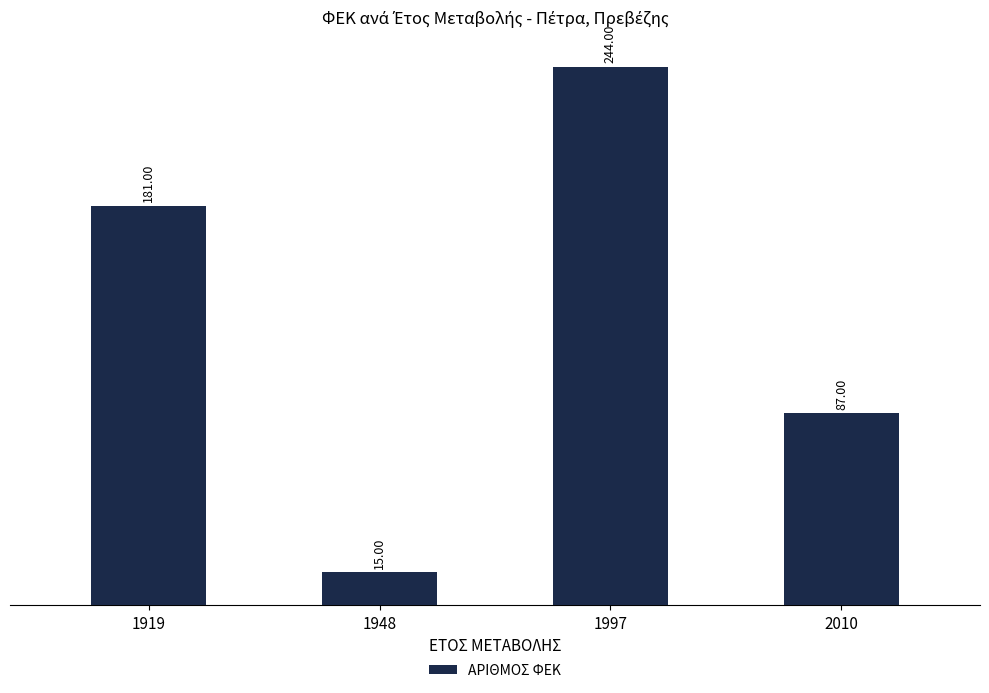

What is the sum of all values?

527